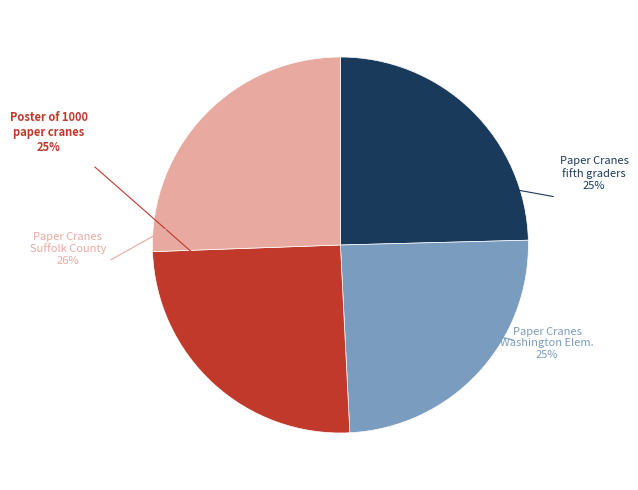

Between Paper Cranes from Fifth Graders at East Side School and Paper Cranes from Suffolk County Community College, which is larger?

Paper Cranes from Suffolk County Community College